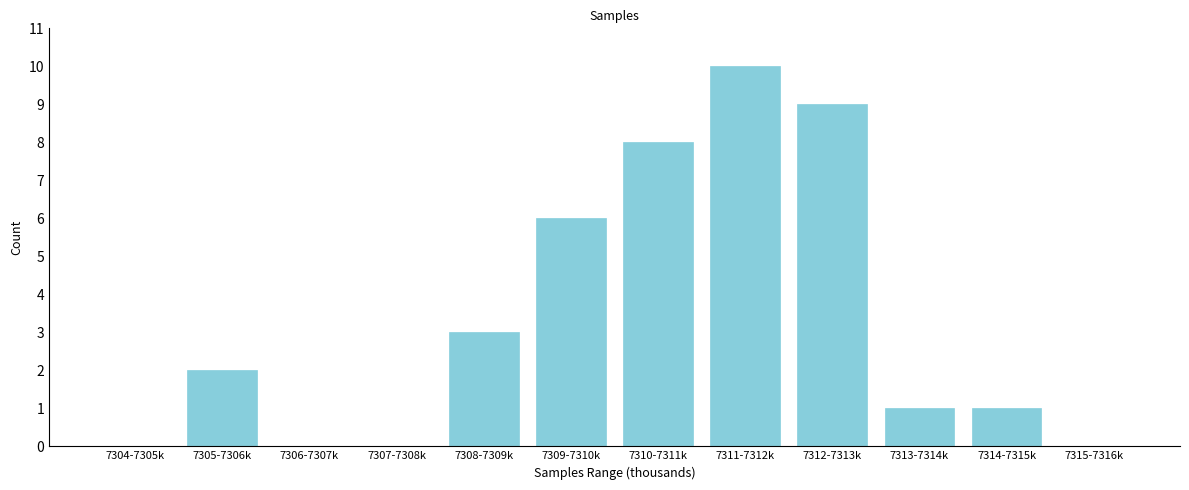

Reading left to right, extract all data points from this chart.

7304-7305k=0	7305-7306k=2	7306-7307k=0	7307-7308k=0	7308-7309k=3	7309-7310k=6	7310-7311k=8	7311-7312k=10	7312-7313k=9	7313-7314k=1	7314-7315k=1	7315-7316k=0